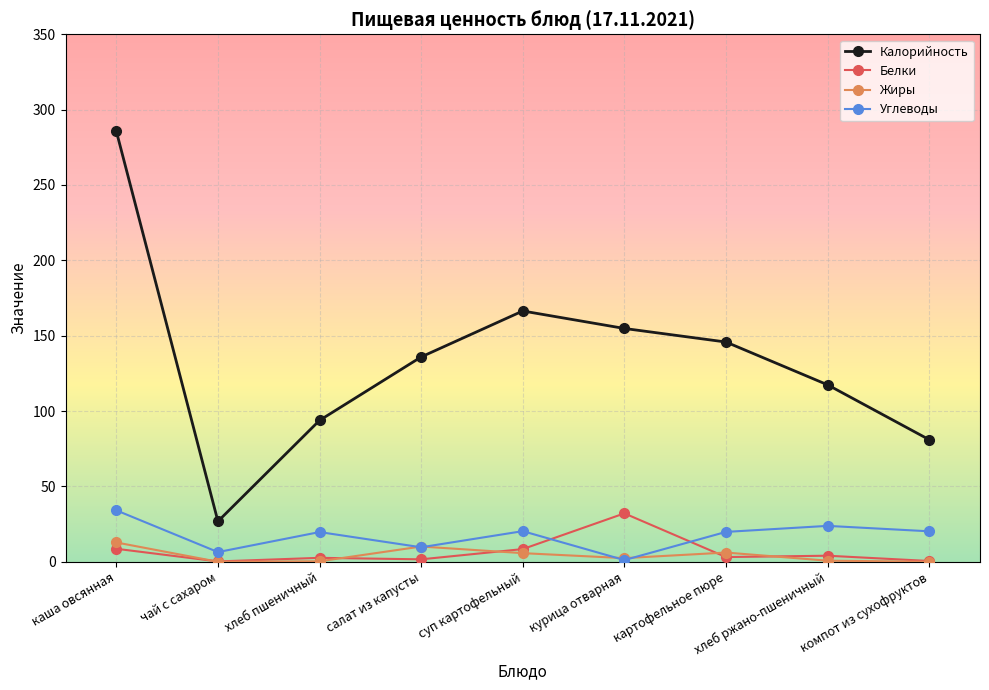

Where is the first local minimum for Углеводы?

чай с сахаром